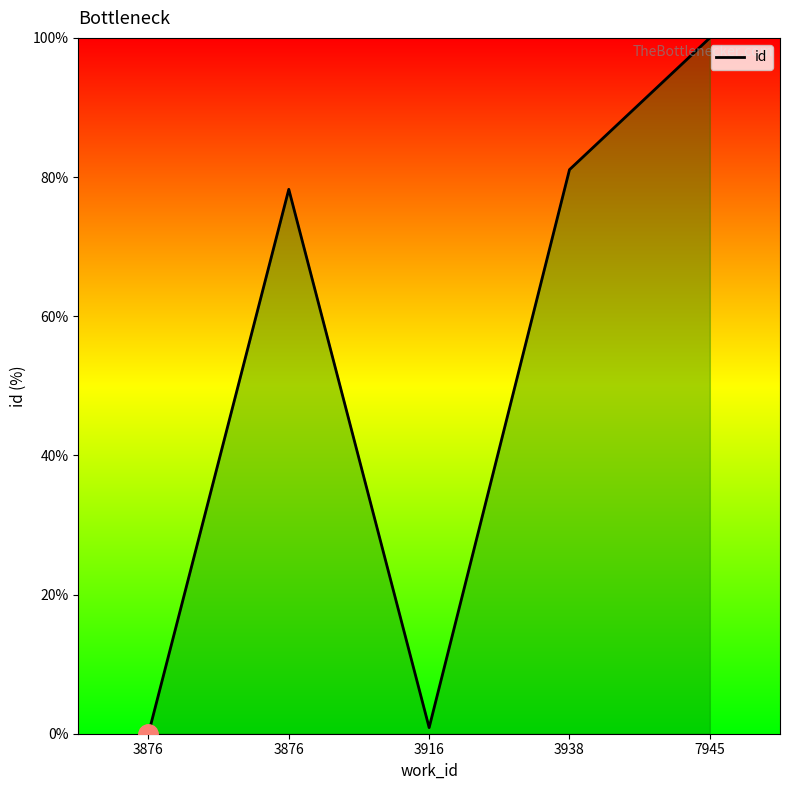

Which label corresponds to the smallest value in the chart?

3876